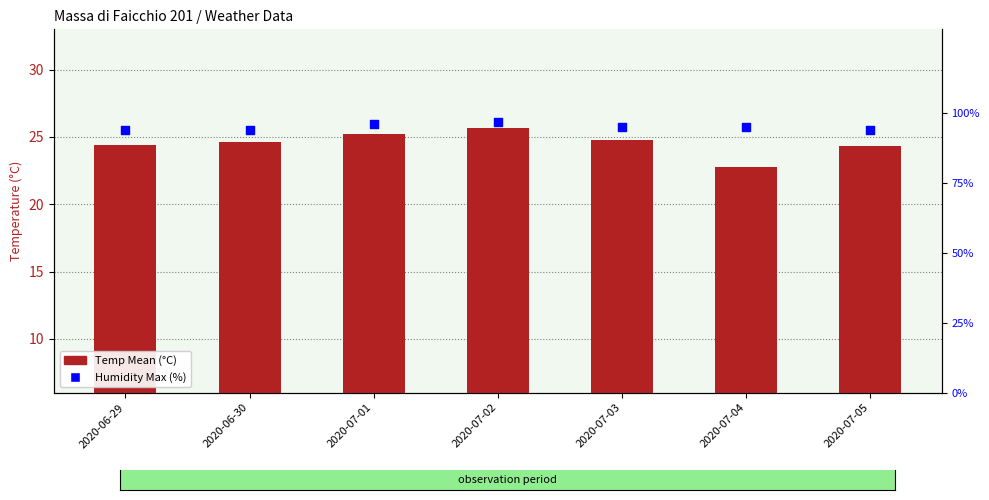

Which series contains the lowest Y value?

Temp Mean (°C)